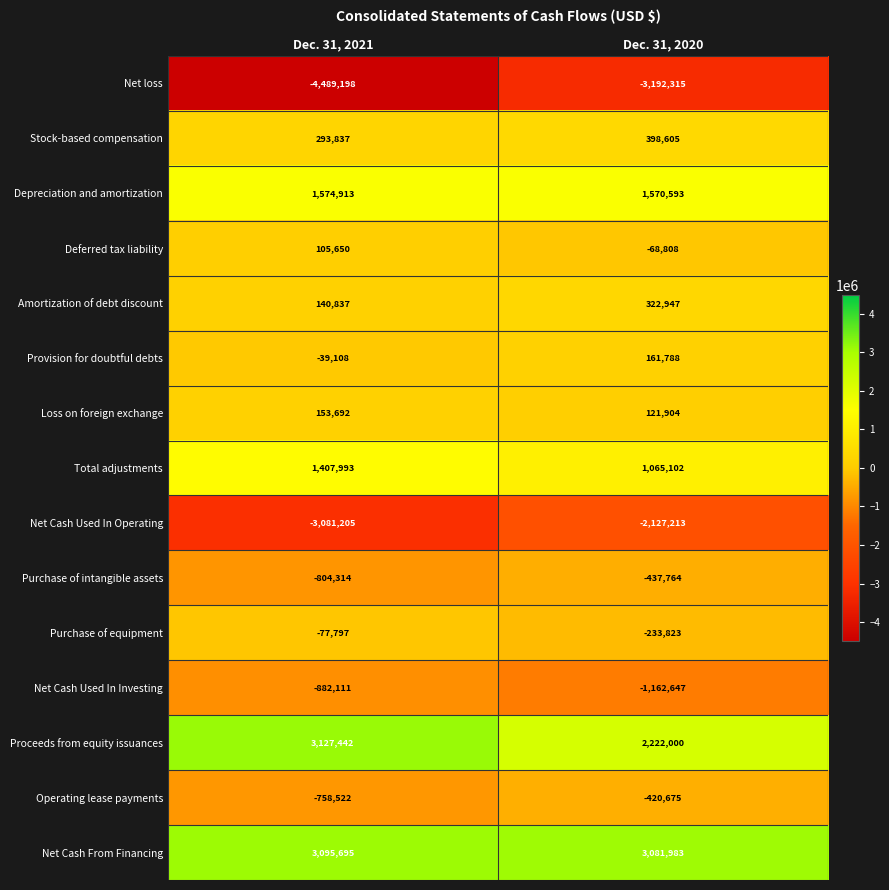

Reading left to right, transcribe all the data shown in this chart.

Net loss: Dec. 31, 2021=-4489198	Dec. 31, 2020=-3192315
Stock-based compensation: Dec. 31, 2021=293837	Dec. 31, 2020=398605
Depreciation and amortization: Dec. 31, 2021=1574913	Dec. 31, 2020=1570593
Deferred tax liability: Dec. 31, 2021=105650	Dec. 31, 2020=-68808
Amortization of debt discount: Dec. 31, 2021=140837	Dec. 31, 2020=322947
Provision for doubtful debts: Dec. 31, 2021=-39108	Dec. 31, 2020=161788
Loss on foreign exchange: Dec. 31, 2021=153692	Dec. 31, 2020=121904
Total adjustments: Dec. 31, 2021=1407993	Dec. 31, 2020=1065102
Net Cash Used In Operating: Dec. 31, 2021=-3081205	Dec. 31, 2020=-2127213
Purchase of intangible assets: Dec. 31, 2021=-804314	Dec. 31, 2020=-437764
Purchase of equipment: Dec. 31, 2021=-77797	Dec. 31, 2020=-233823
Net Cash Used In Investing: Dec. 31, 2021=-882111	Dec. 31, 2020=-1162647
Proceeds from equity issuances: Dec. 31, 2021=3127442	Dec. 31, 2020=2222000
Operating lease payments: Dec. 31, 2021=-758522	Dec. 31, 2020=-420675
Net Cash From Financing: Dec. 31, 2021=3095695	Dec. 31, 2020=3081983